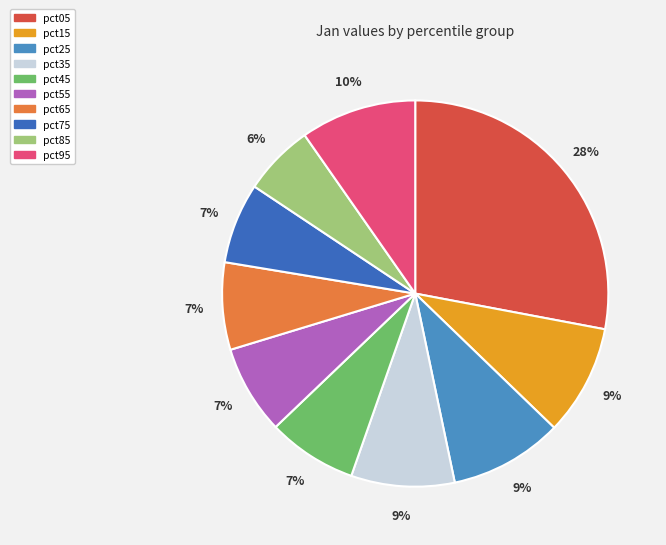

Count the number of slices in the pie.

10